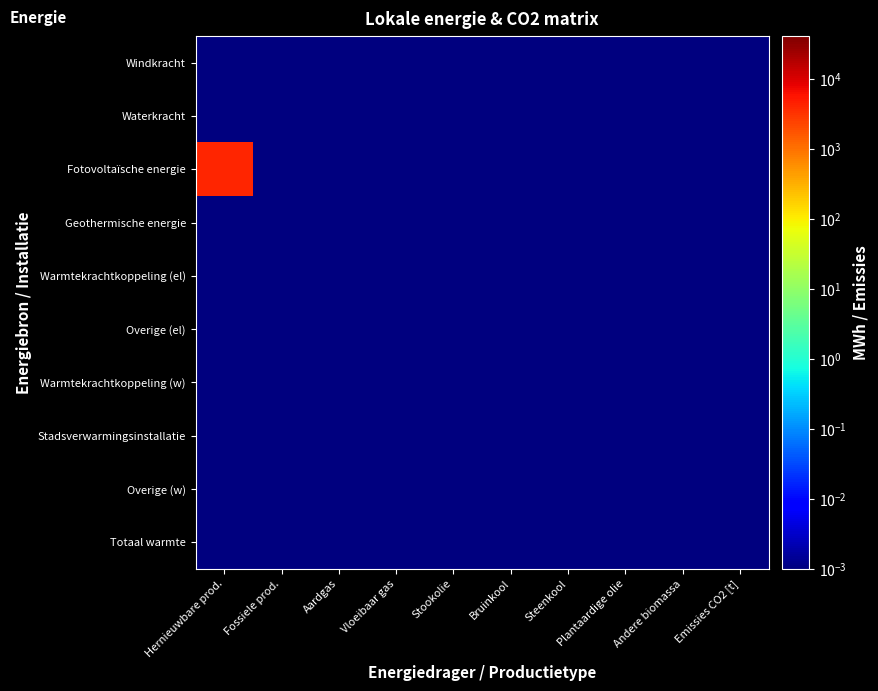

Rank the series by their maximum value, from highest to lowest.

Fotovoltaïsche energie, Windkracht, Waterkracht, Geothermische energie, Warmtekrachtkoppeling (el), Overige (el), Warmtekrachtkoppeling (w), Stadsverwarmingsinstallatie, Overige (w), Totaal warmte